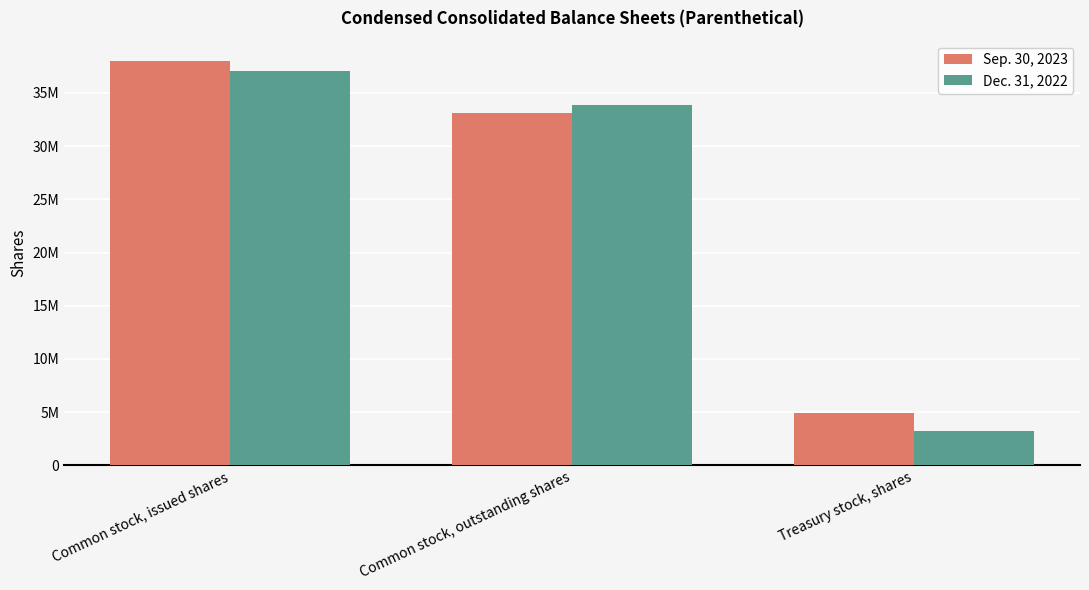

What are all the series names shown in the legend?

Sep. 30, 2023, Dec. 31, 2022